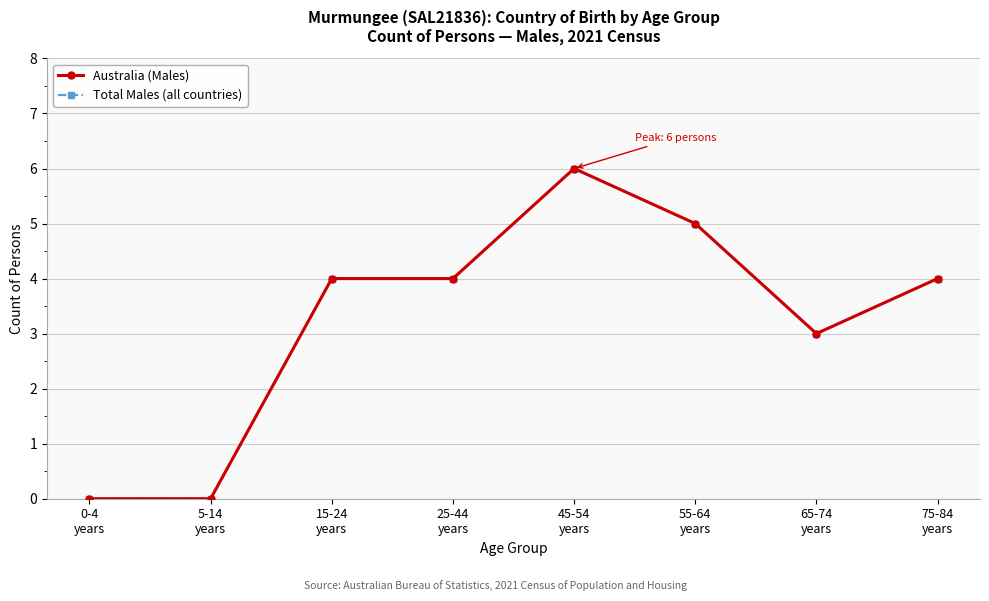

Is this an area chart (filled region under the line)?

No